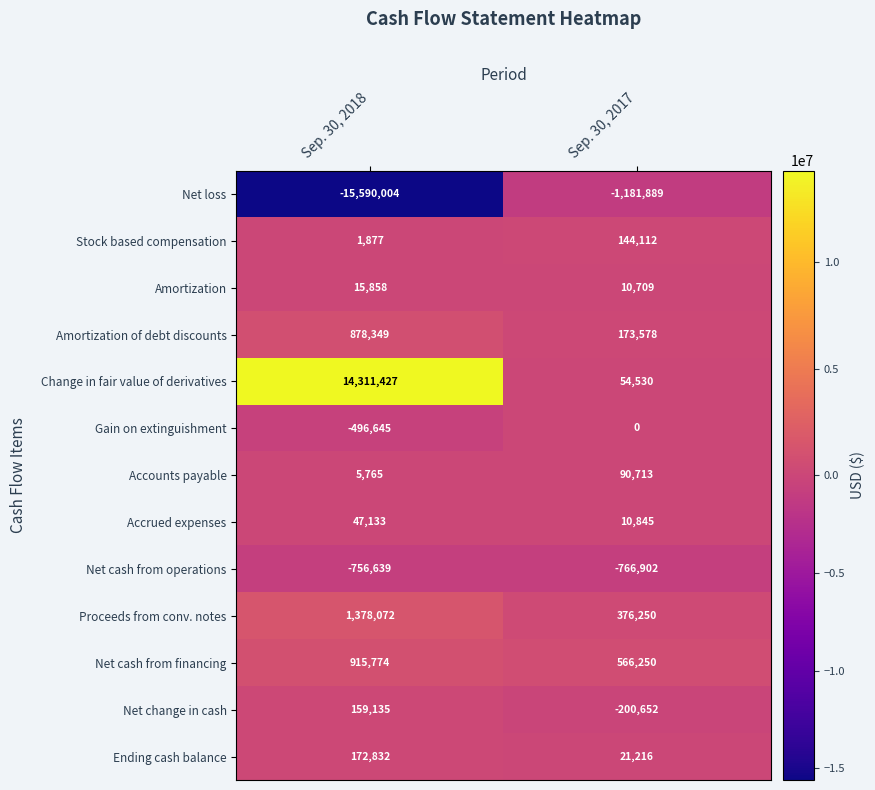

Reading left to right, transcribe all the data shown in this chart.

Net loss: -15590004	-1181889
Stock based compensation: 1877	144112
Amortization: 15858	10709
Amortization of debt discounts: 878349	173578
Change in fair value of derivatives: 14311427	54530
Gain on extinguishment: -496645	0
Accounts payable: 5765	90713
Accrued expenses: 47133	10845
Net cash from operations: -756639	-766902
Proceeds from conv. notes: 1378072	376250
Net cash from financing: 915774	566250
Net change in cash: 159135	-200652
Ending cash balance: 172832	21216